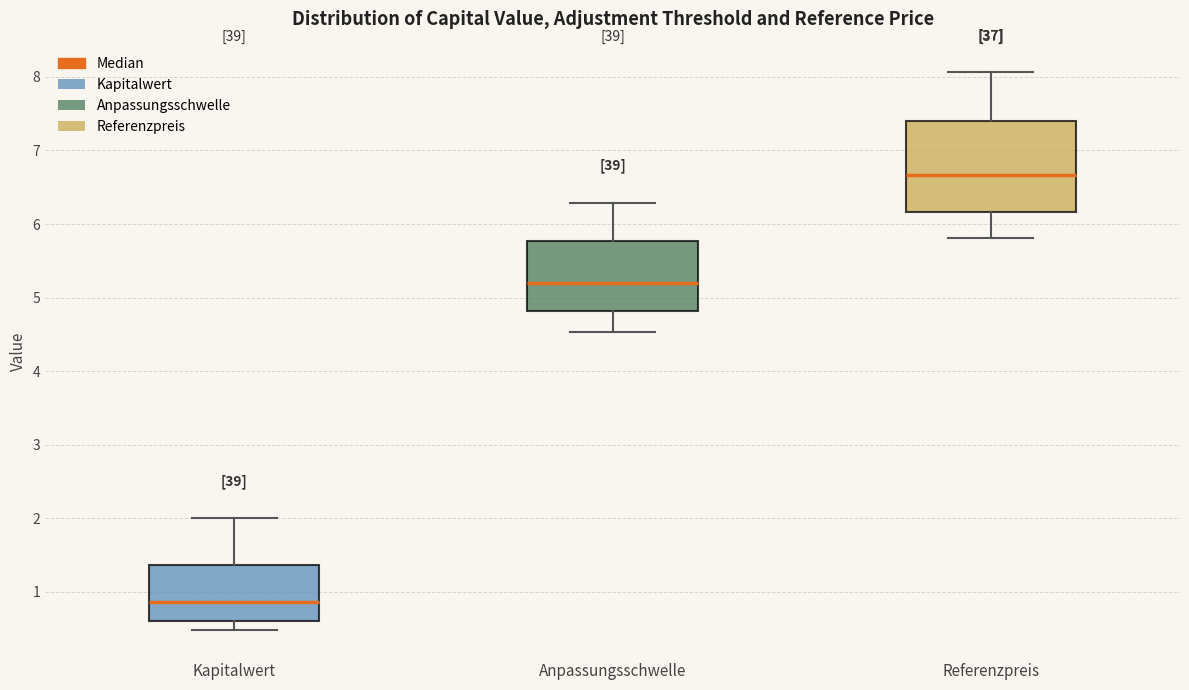

Which box's median line is the highest?

Referenzpreis